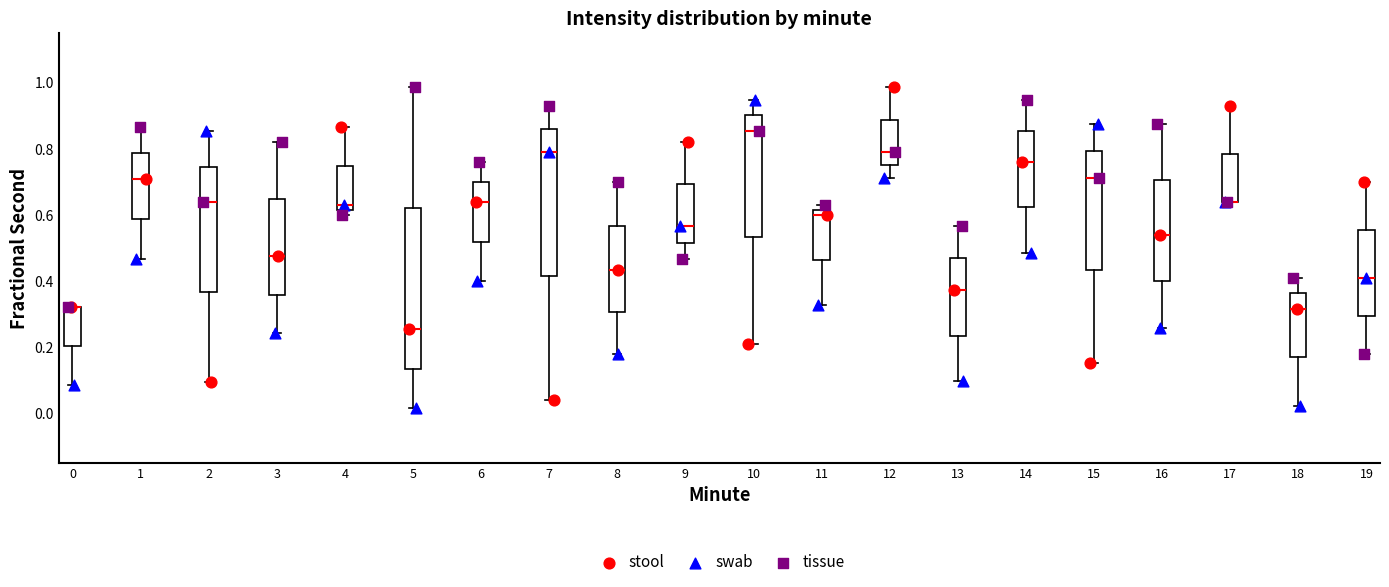

Comparing the boxes themselves (not the whiskers), which one is the tallest?

5